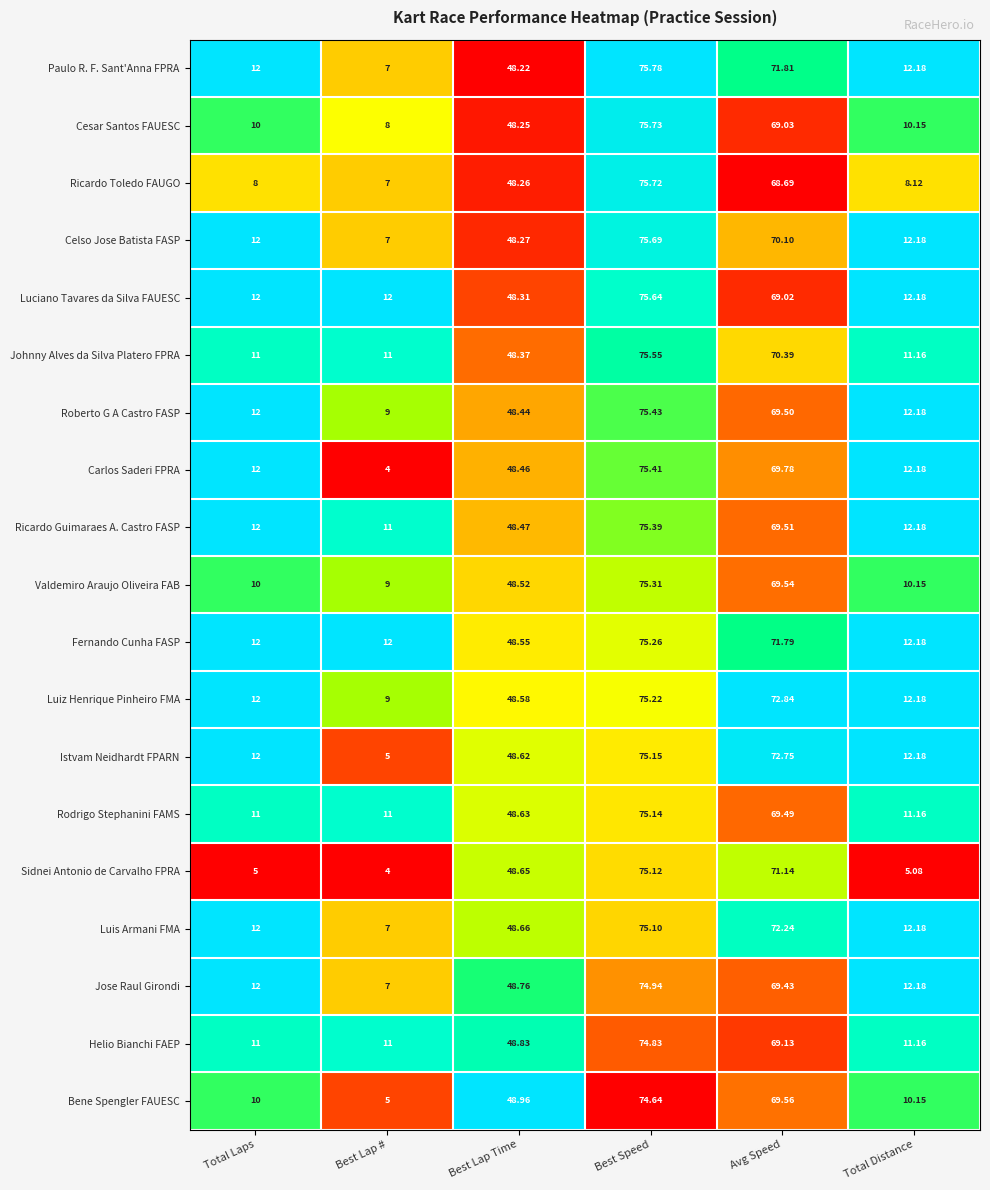

Which series has the largest total across all categories?

Fernando Cunha FASP